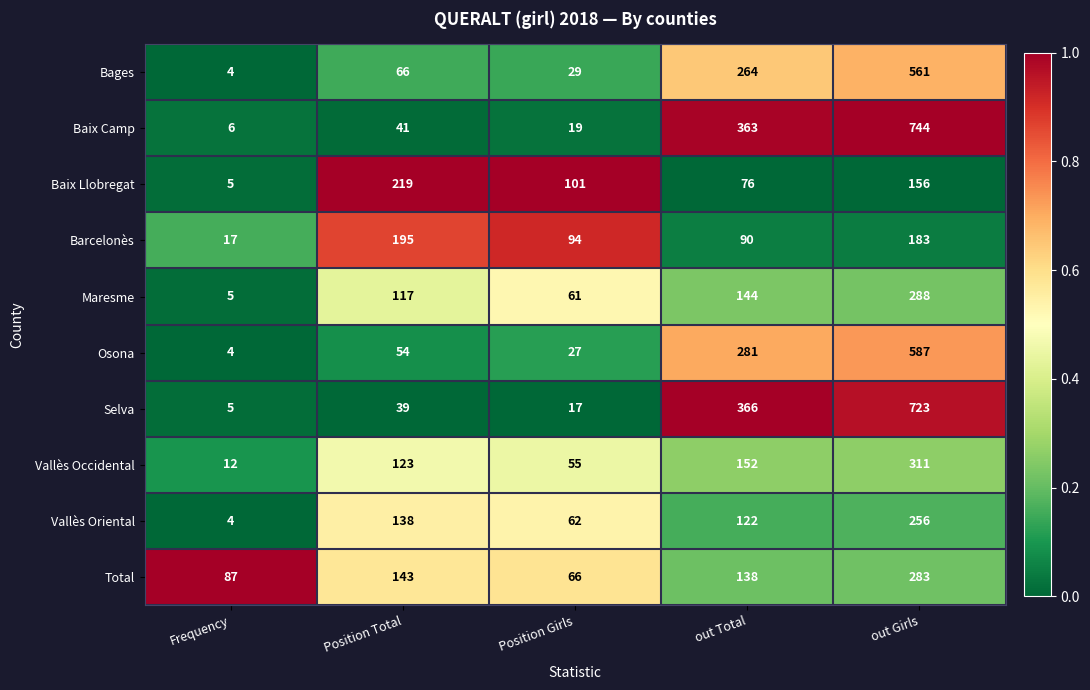

Between Position Girls and out Total, which series saw the biggest shift?

Selva